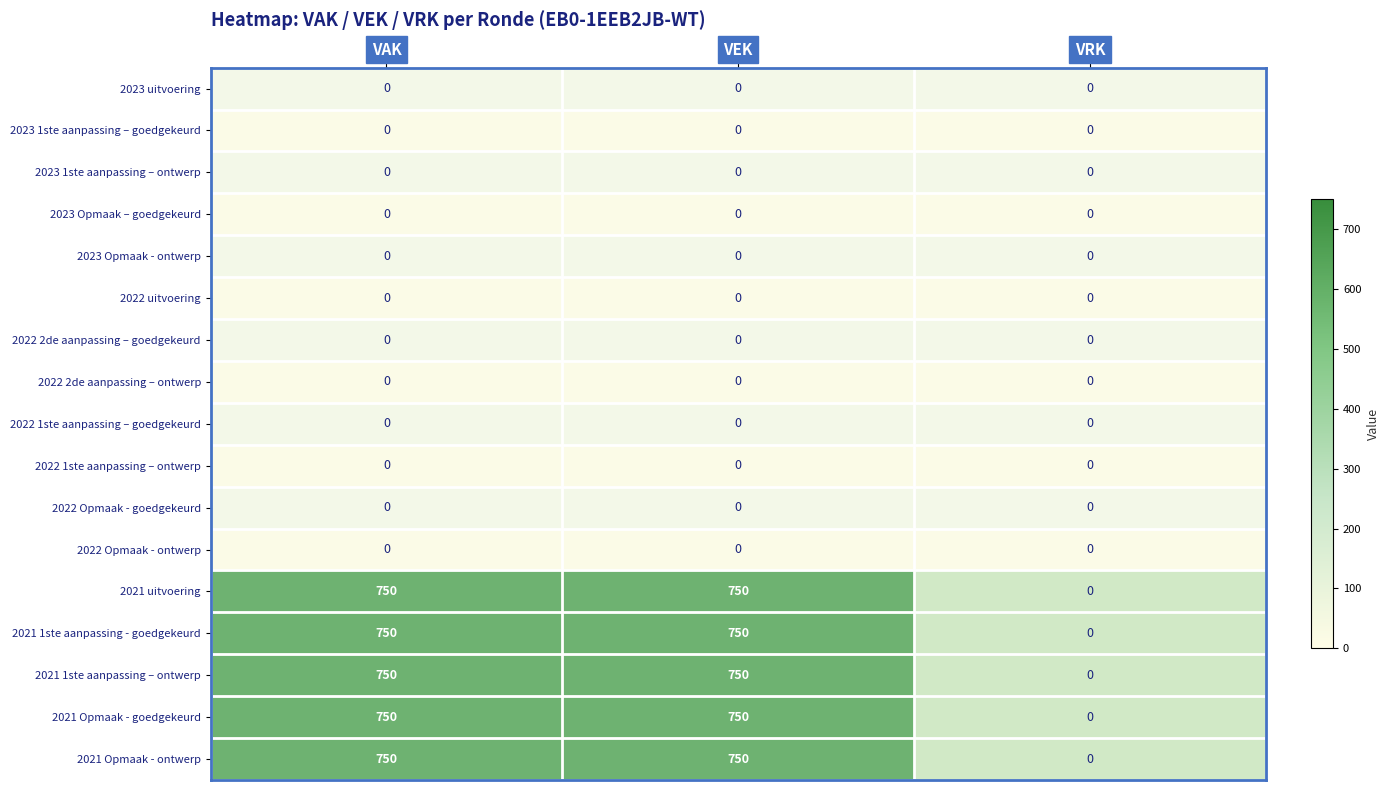

The 2021 1ste aanpassing - goedgekeurd series shows 1092 at VAK. True or false?

False